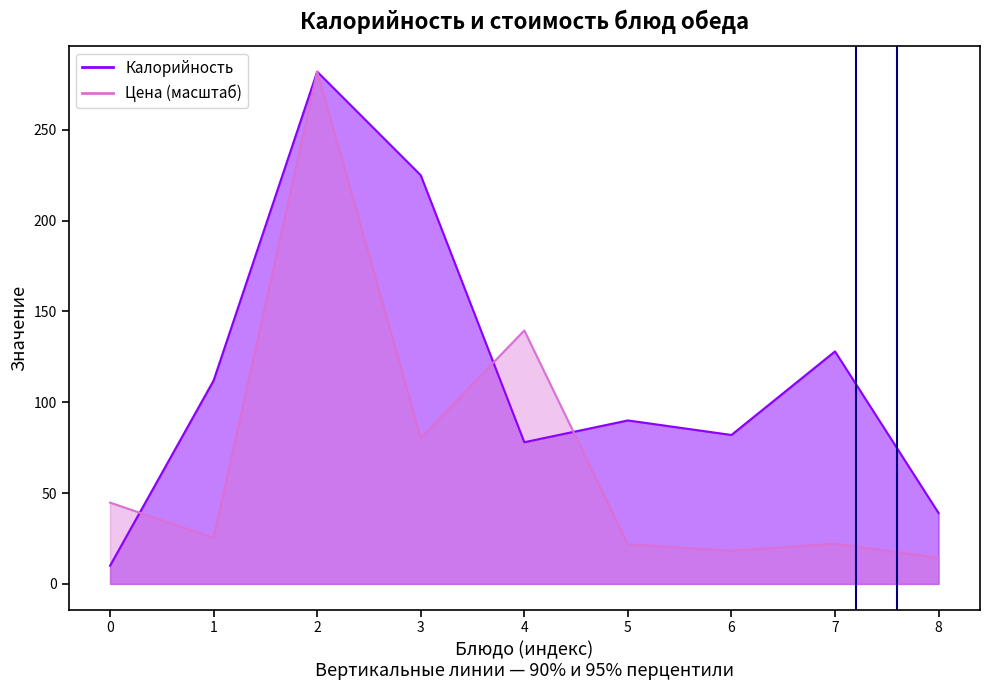

What are all the series names shown in the legend?

Калорийность, Цена